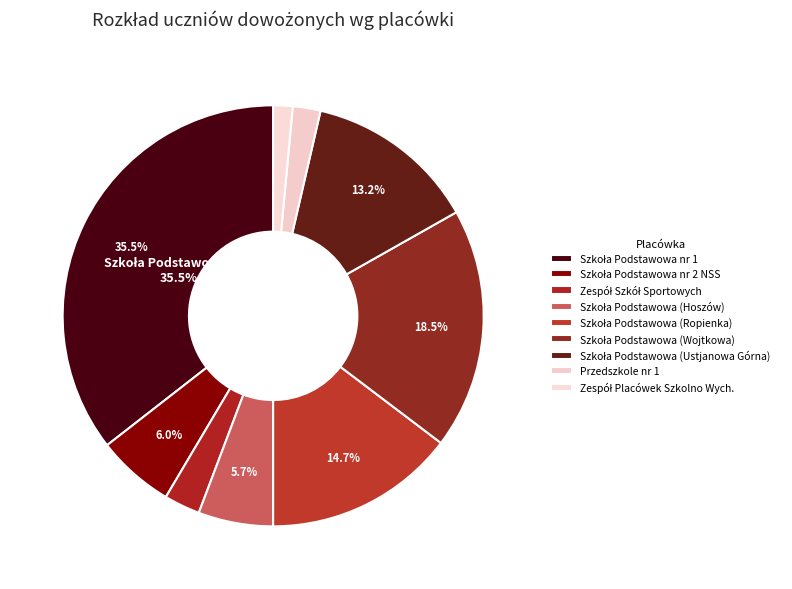

True or false: Szkoła Podstawowa (Hoszów) accounts for 6% of the total.

True